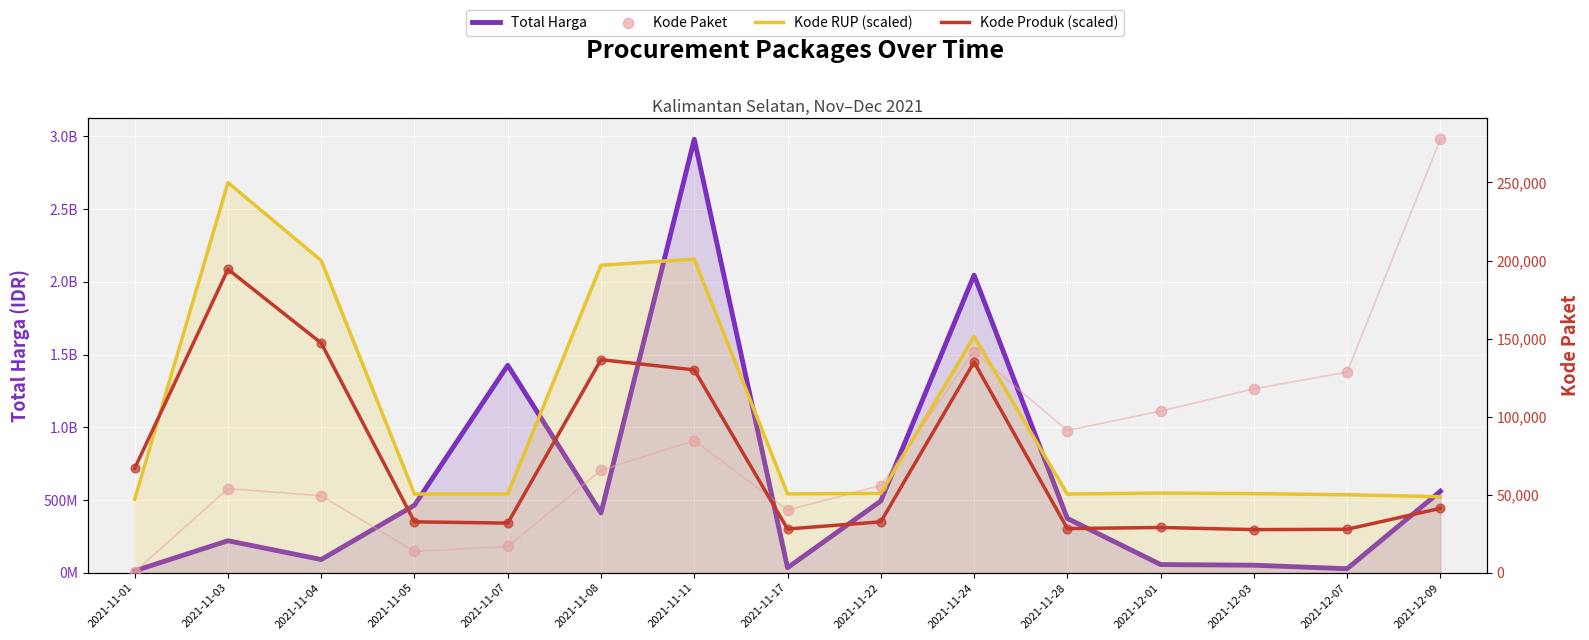

At which category is the sum across all series the highest?

2021-11-11